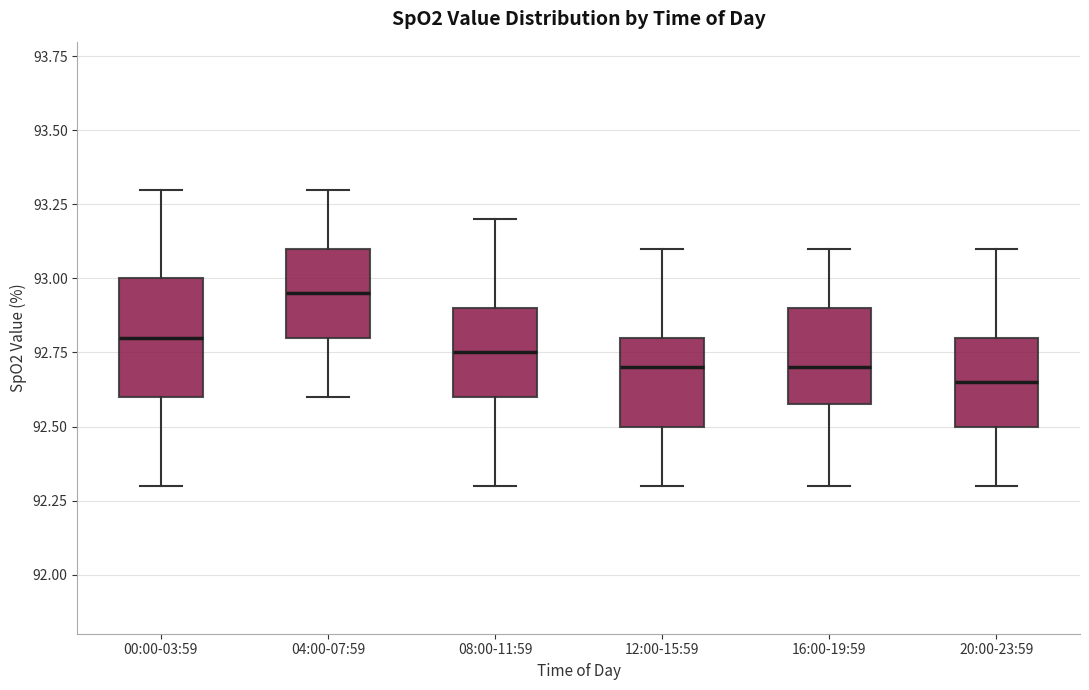

Where does the lower whisker of the box for 12:00-15:59 end on the y-axis? The values are not printed on the chart, so give them approximately, as read against the axis.

92.30